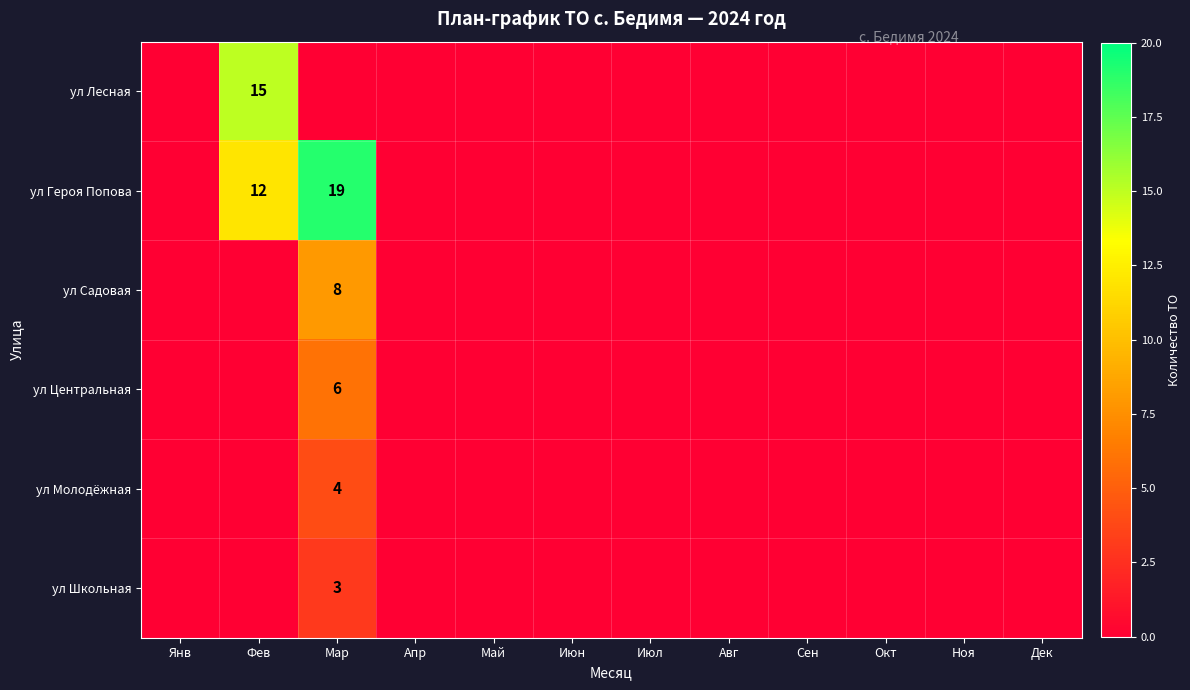

The ул Центральная series shows 10 at Мар. True or false?

False